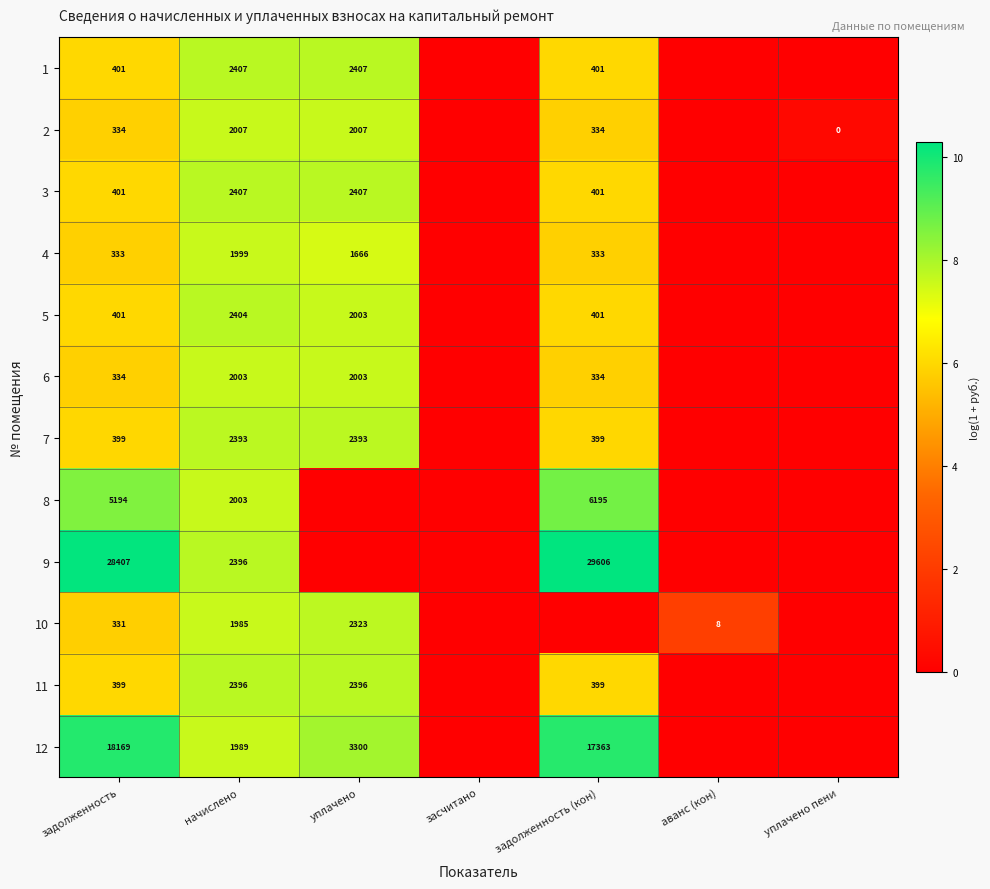

The value of 2 at начислено is 1285. True or false?

False